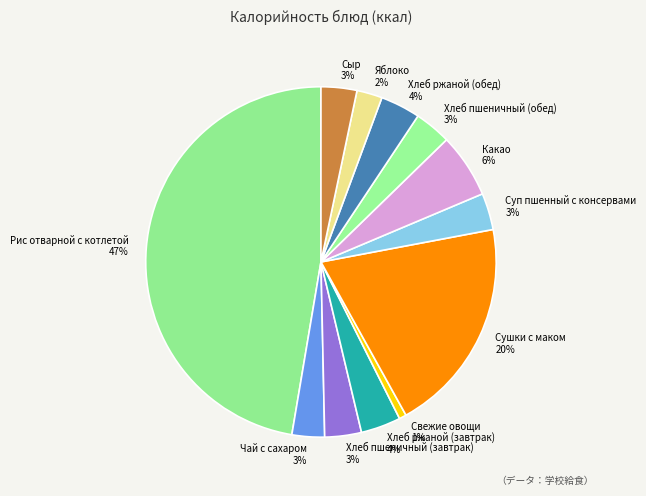

Does Сушки с маком account for over 50% of the chart?

No